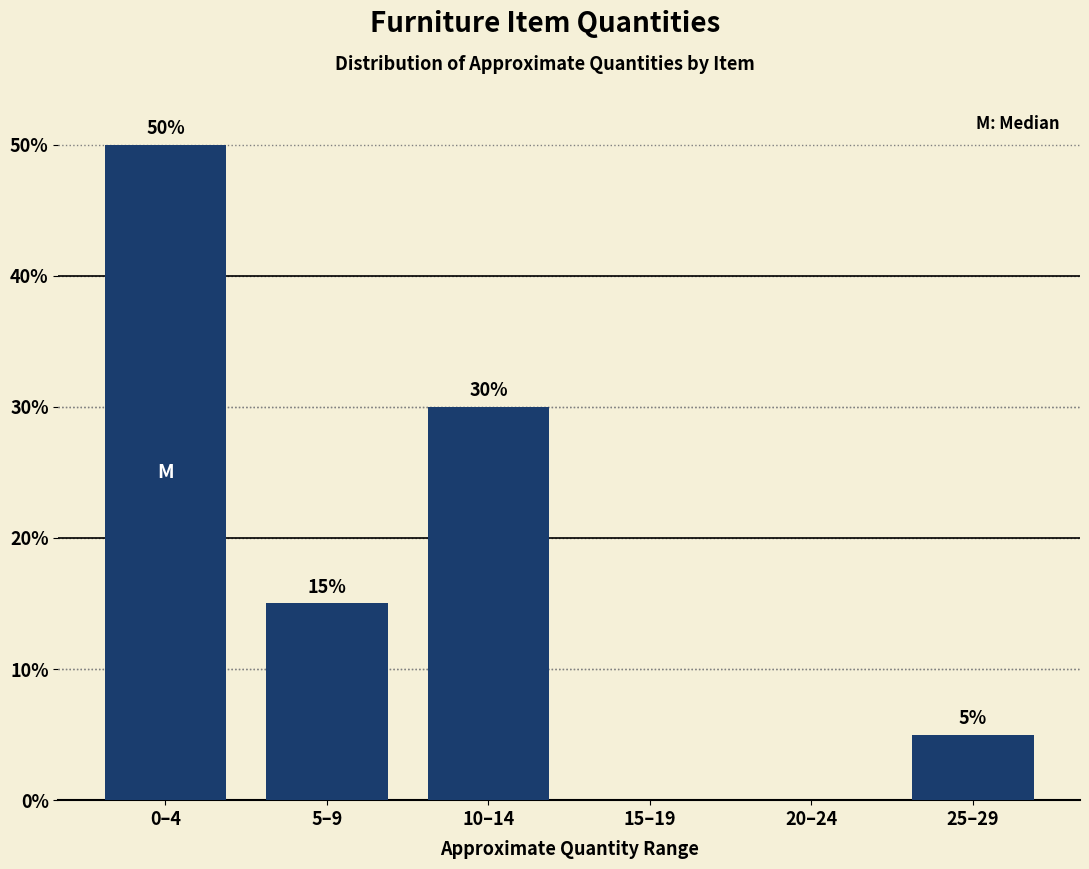

Reading right to left, what are all the values shown in this chart?

25–29=5	20–24=0	15–19=0	10–14=30	5–9=15	0–4=50